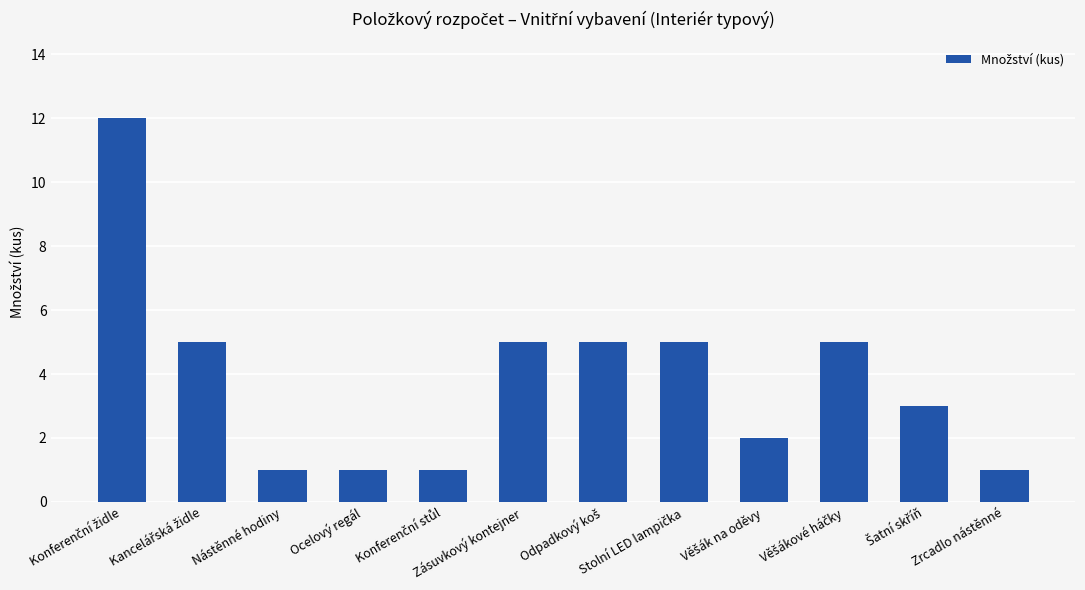

What is the average value?

4